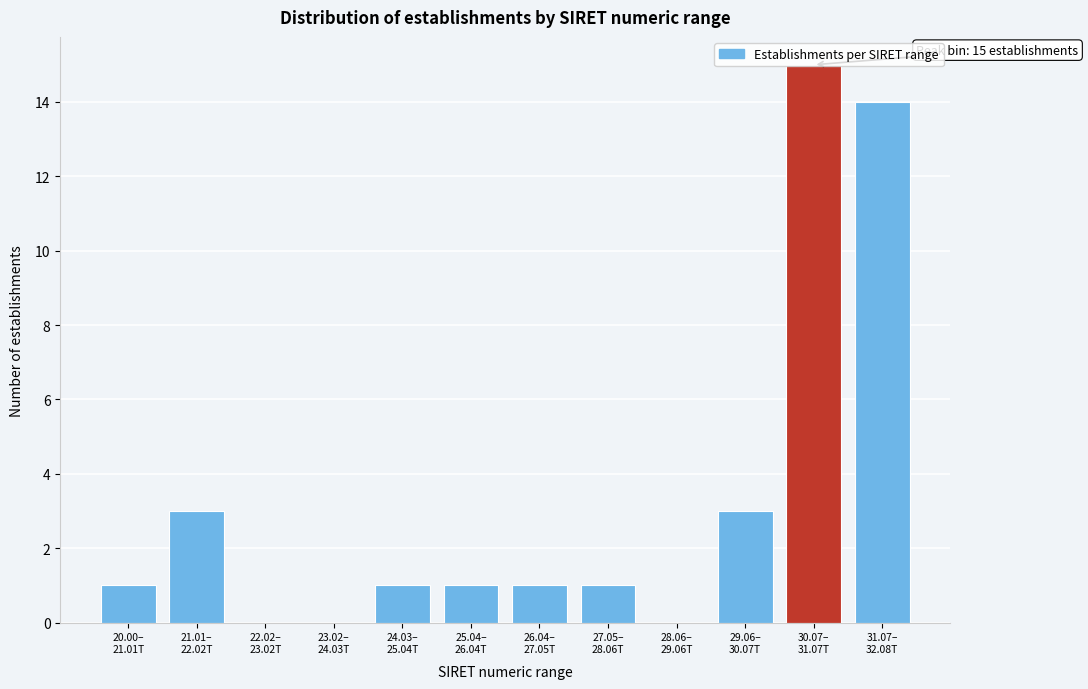

What is the sum of all values?

40